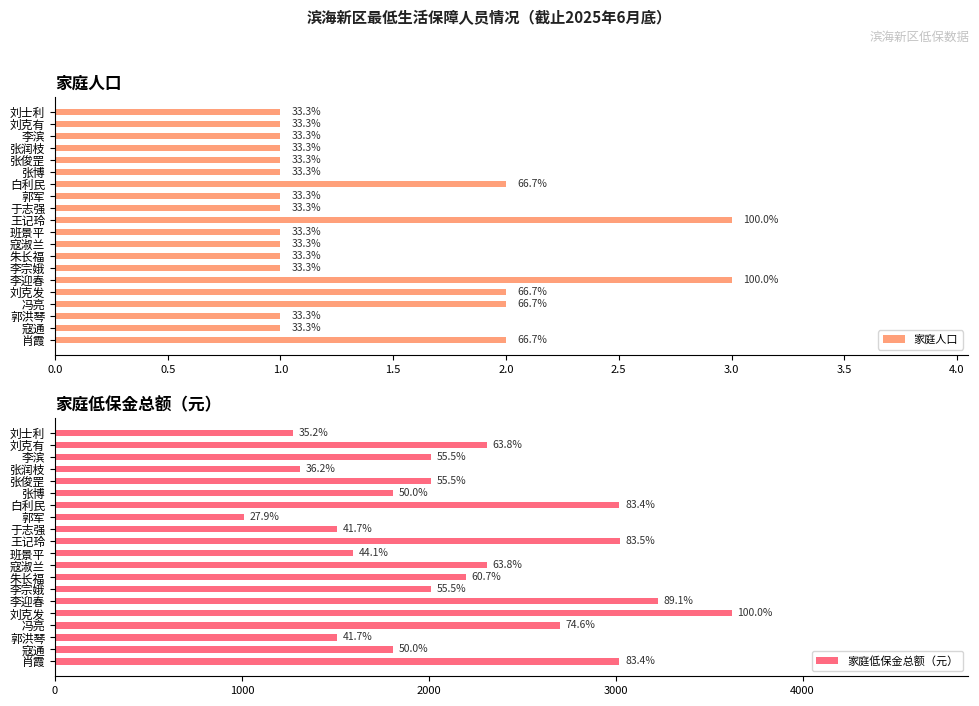

Which series has the largest total across all categories?

家庭低保金总额（元）